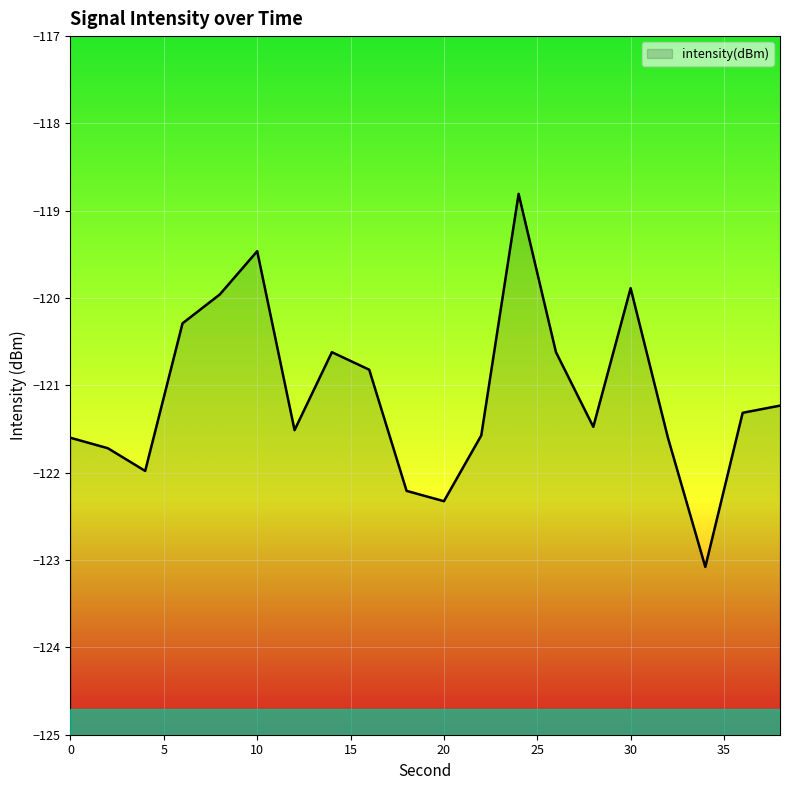

The value at 28 is -121.5. True or false?

True